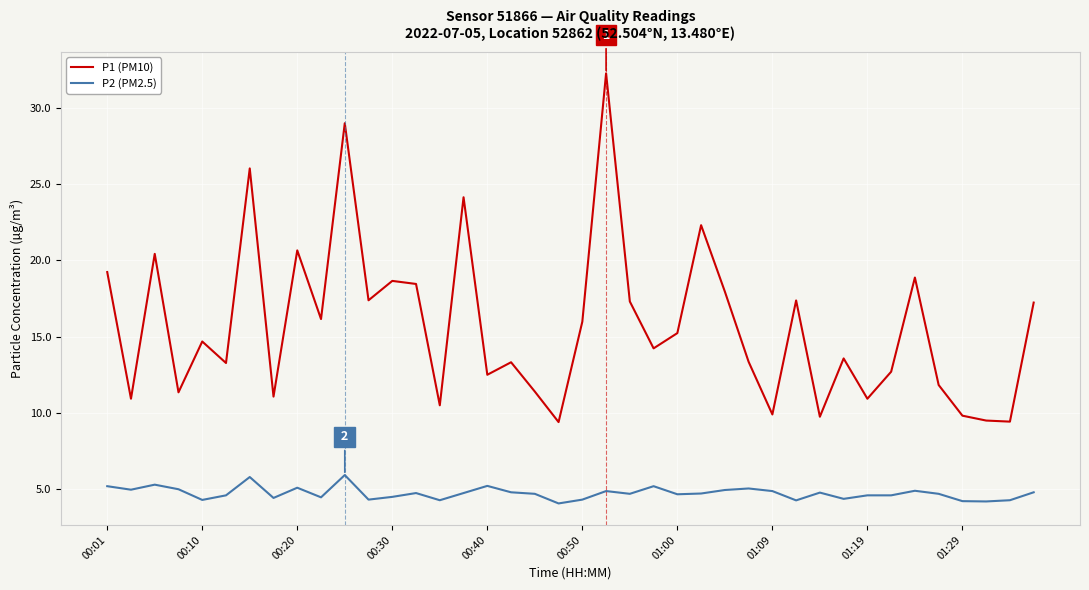

List the series in order of their overall mean, lowest first.

P2 (PM2.5), P1 (PM10)